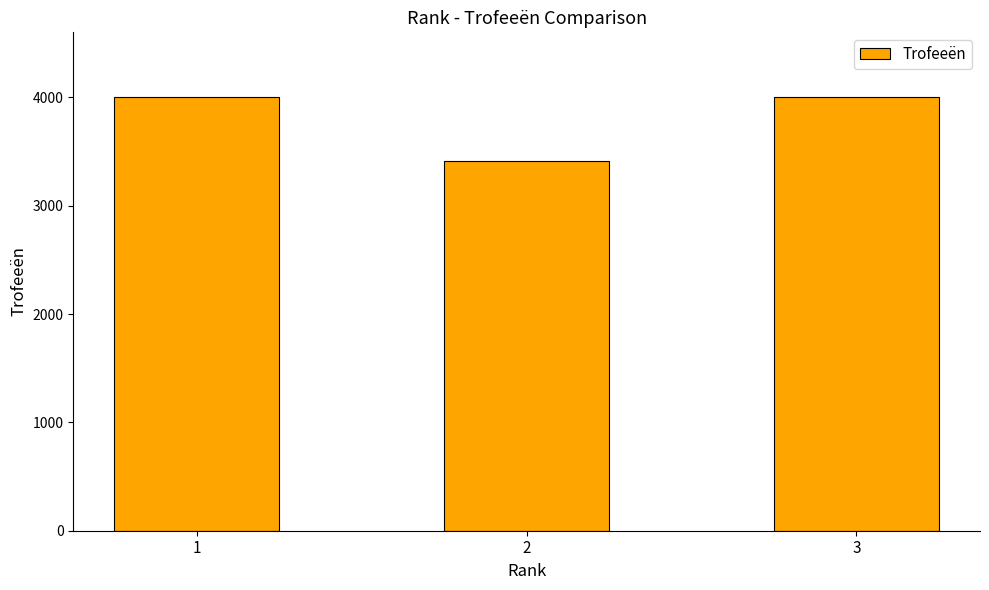

What is the smallest value displayed?

3417